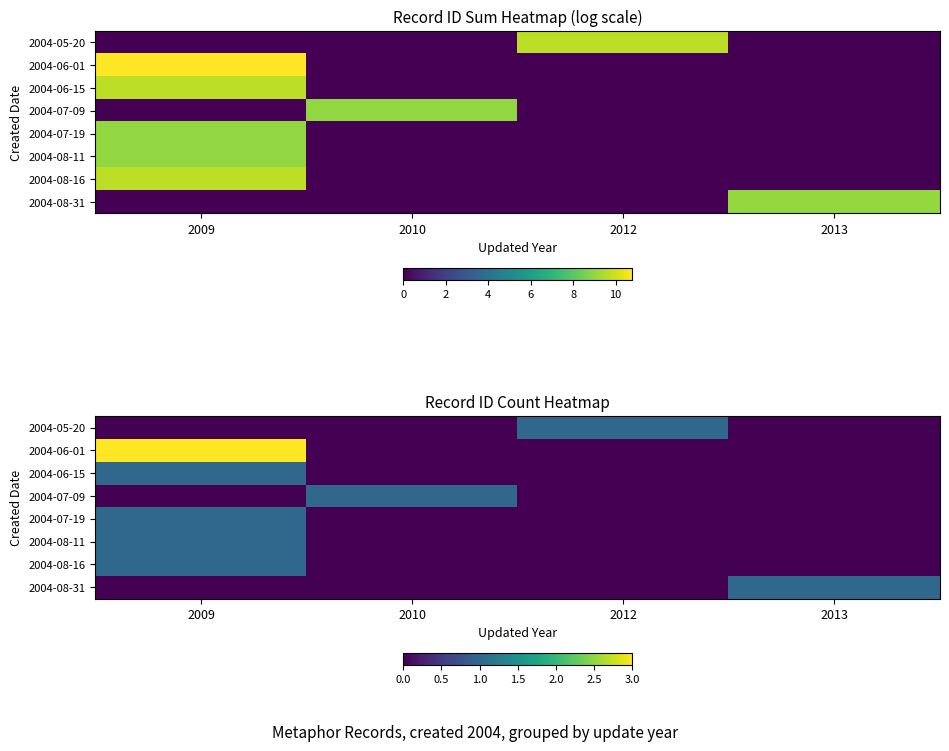

Which series has the largest range (max minus min)?

2004-06-01